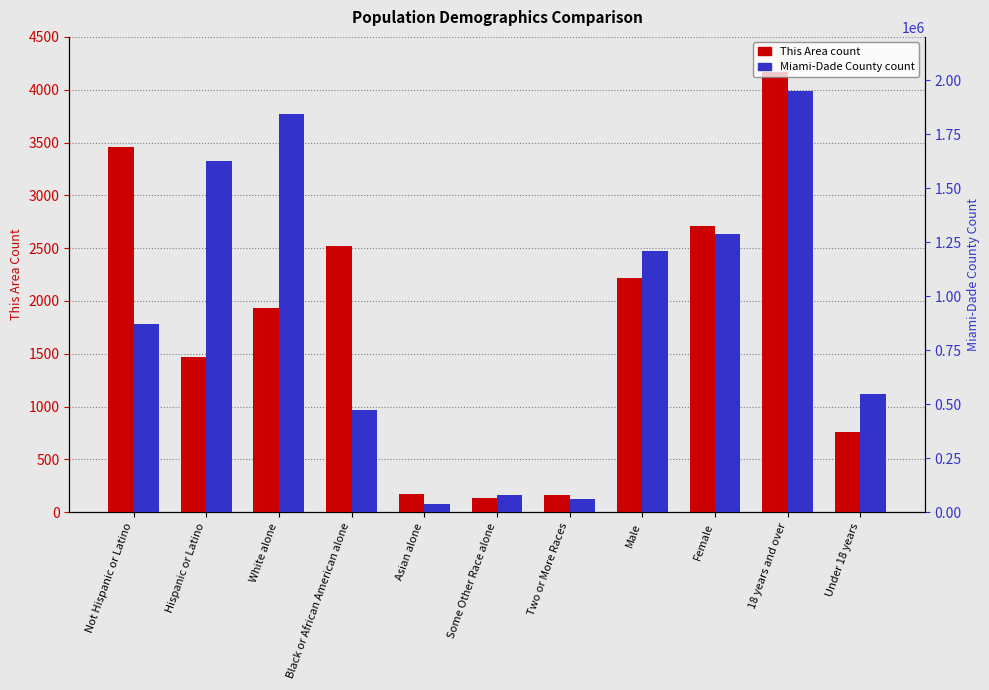

How many data points in This Area are less than 1929?

5